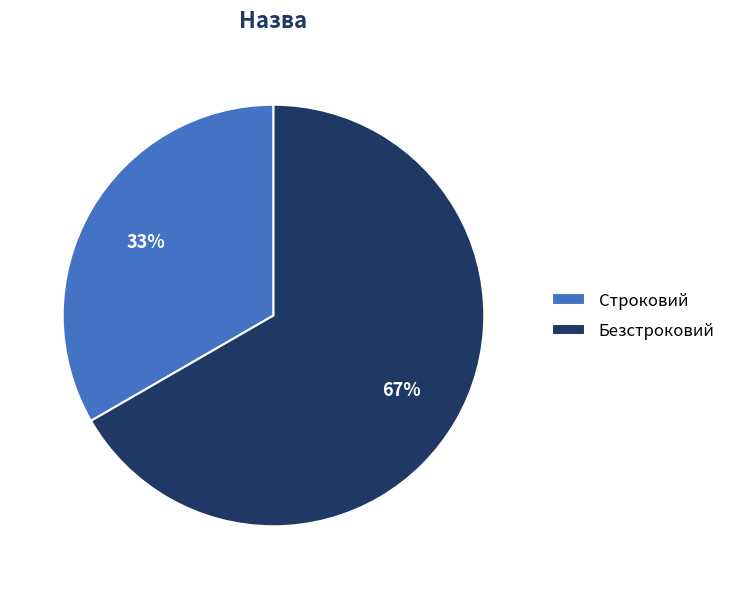

Is there a majority slice in this chart?

Yes